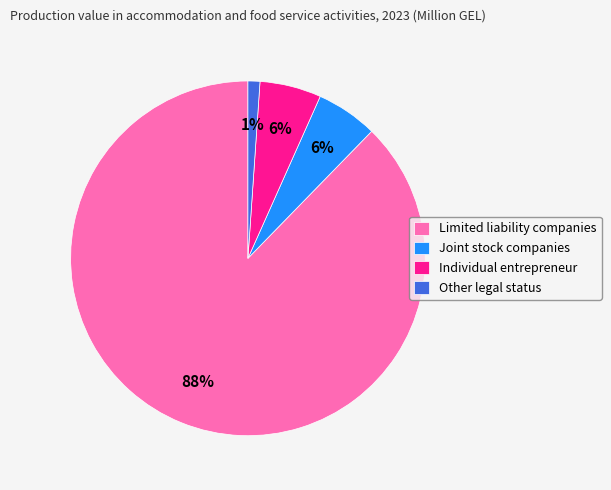

Does any single category account for the majority?

Yes